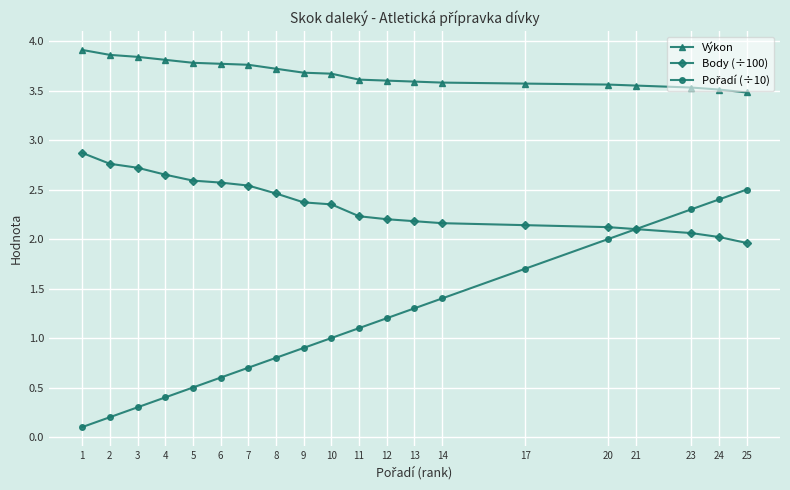

How many Výkon values are between 3 and 4?

20